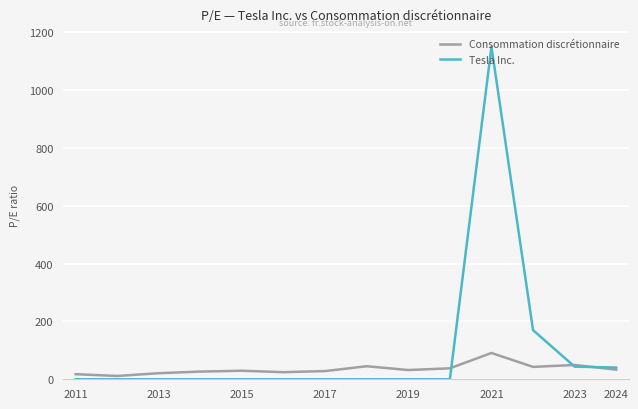

List the series in order of their overall mean, lowest first.

Consommation discrétionnaire, Tesla Inc.